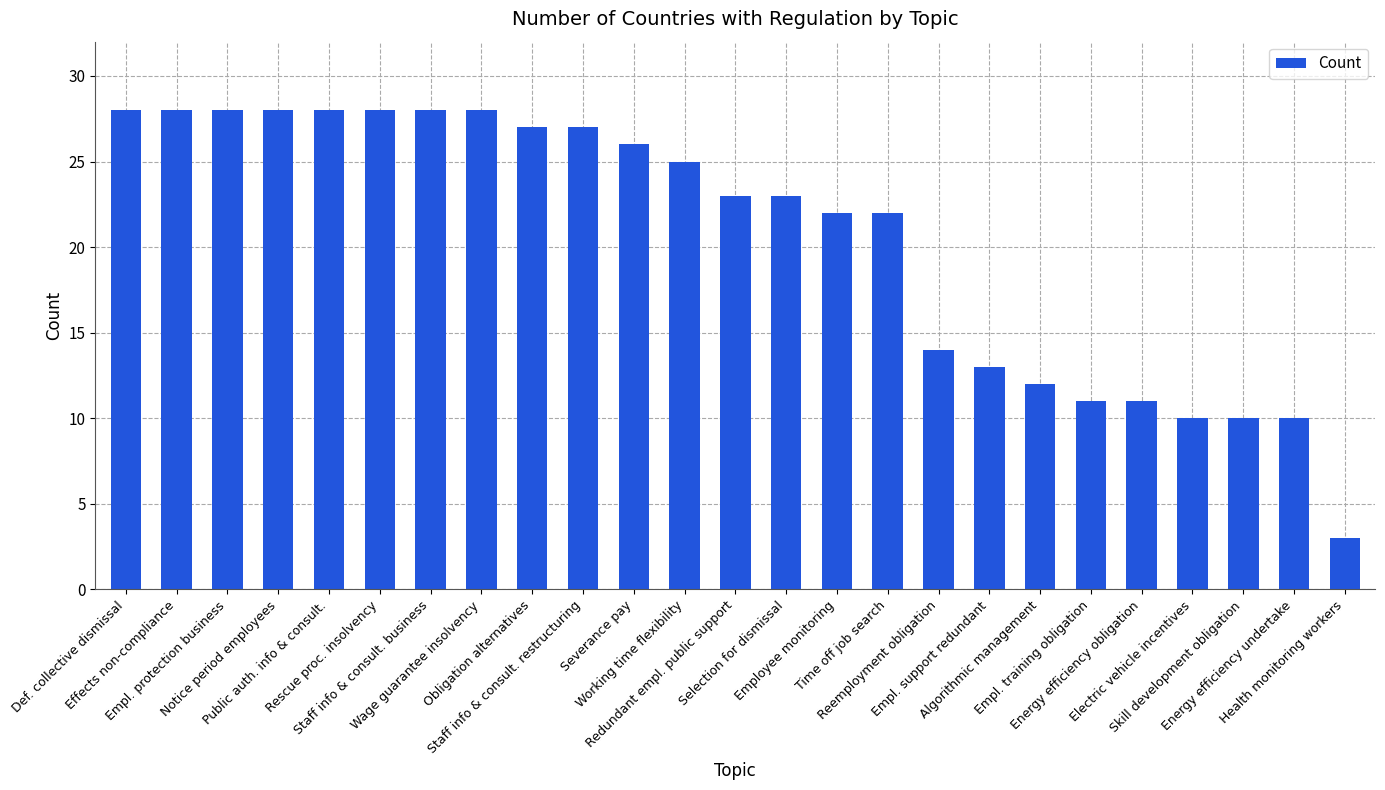

At which category does the chart reach its minimum across all series?

Health monitoring workers